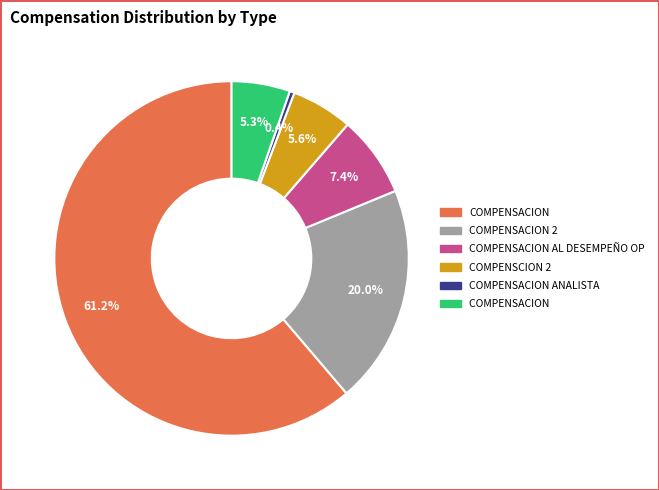

Does any single category account for the majority?

Yes